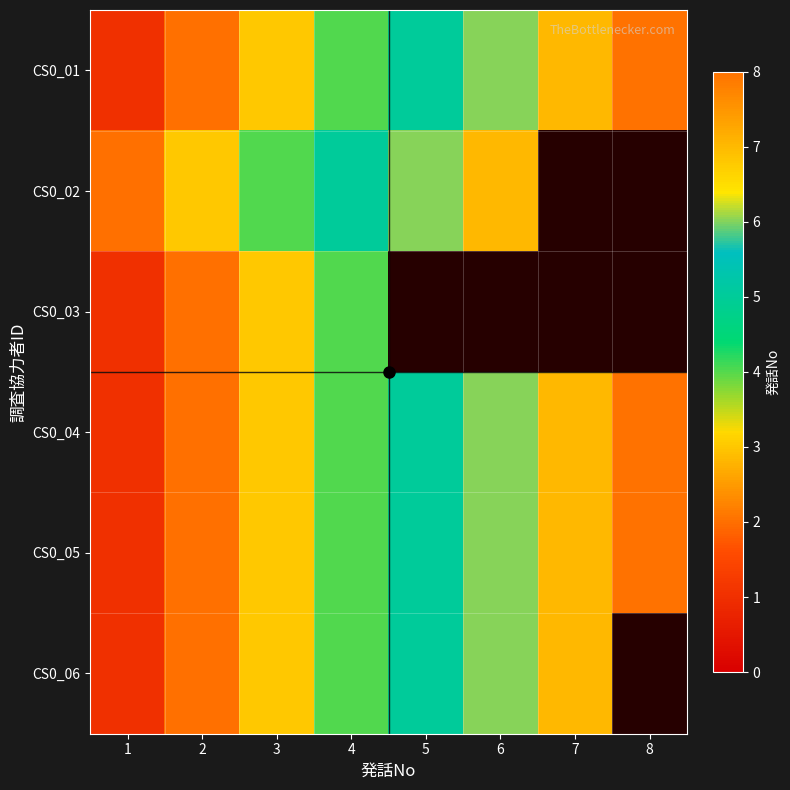

What is the spread (max minus min) of values at 3?

1